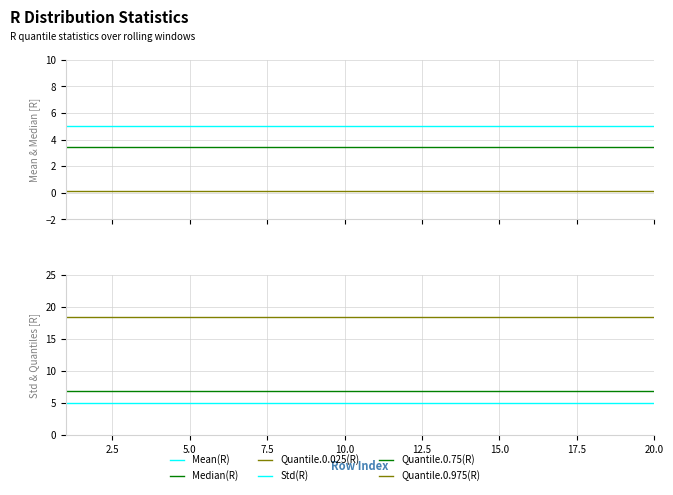

Reading left to right, what are all the values shown in this chart?

Mean(R): 5.0	5.0	5.0	5.0	5.0	5.0	5.0	5.0	5.0	5.0	5.0	5.0	5.0	5.0	5.0	5.0	5.0	5.0	5.0	5.0
Median(R): 3.5	3.5	3.5	3.5	3.5	3.5	3.5	3.5	3.5	3.5	3.5	3.5	3.5	3.5	3.5	3.5	3.5	3.5	3.5	3.5
Quantile.0.025(R): 0.1	0.1	0.1	0.1	0.1	0.1	0.1	0.1	0.1	0.1	0.1	0.1	0.1	0.1	0.1	0.1	0.1	0.1	0.1	0.1
Std(R): 5.0	5.0	5.0	5.0	5.0	5.0	5.0	5.0	5.0	5.0	5.0	5.0	5.0	5.0	5.0	5.0	5.0	5.0	5.0	5.0
Quantile.0.75(R): 6.9	6.9	6.9	6.9	6.9	6.9	6.9	6.9	6.9	6.9	6.9	6.9	6.9	6.9	6.9	6.9	6.9	6.9	6.9	6.9
Quantile.0.975(R): 18.4	18.4	18.4	18.4	18.4	18.4	18.4	18.4	18.4	18.4	18.4	18.4	18.4	18.4	18.4	18.4	18.4	18.4	18.4	18.4